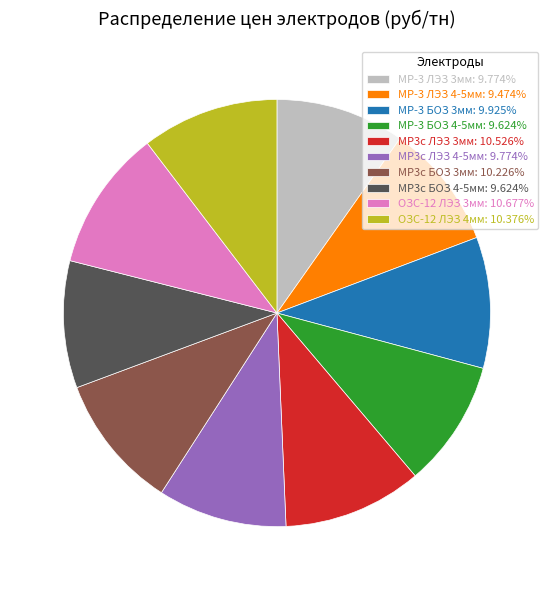

How many segments does this pie chart have?

10